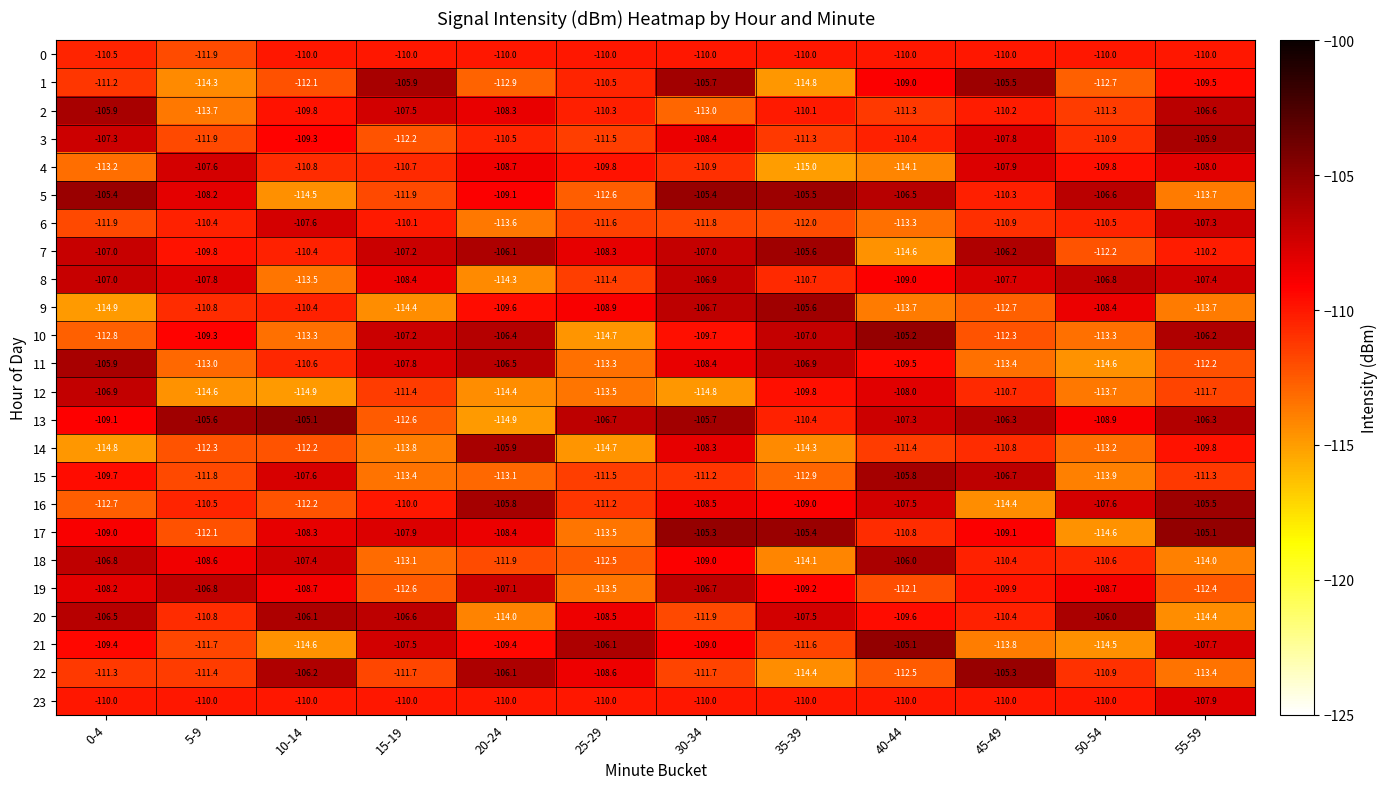

What is the sum of the 21 values at 55-59 and 0-4?

-217.1